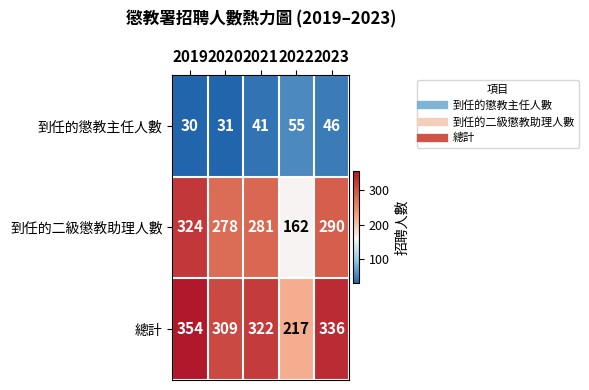

Count the number of data series in this chart.

3